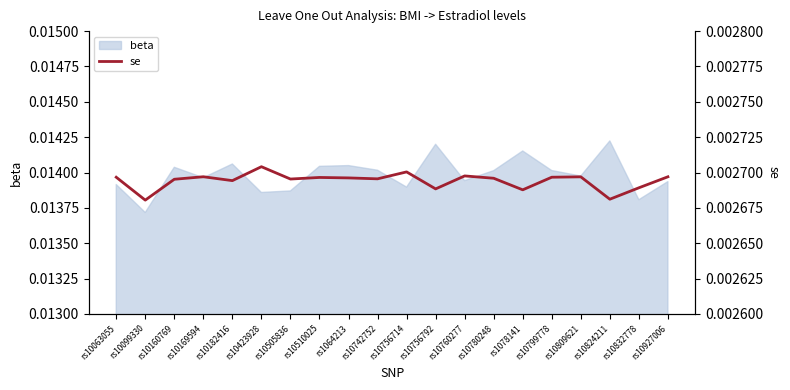

Which category has the highest value across all series?

rs10423928